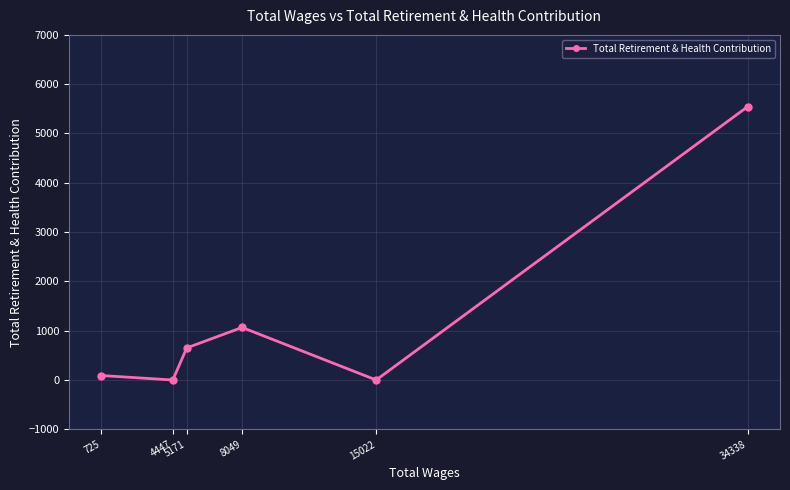

Rank the categories by value from lowest to highest.

15022, 4447, 725, 5171, 8049, 34338